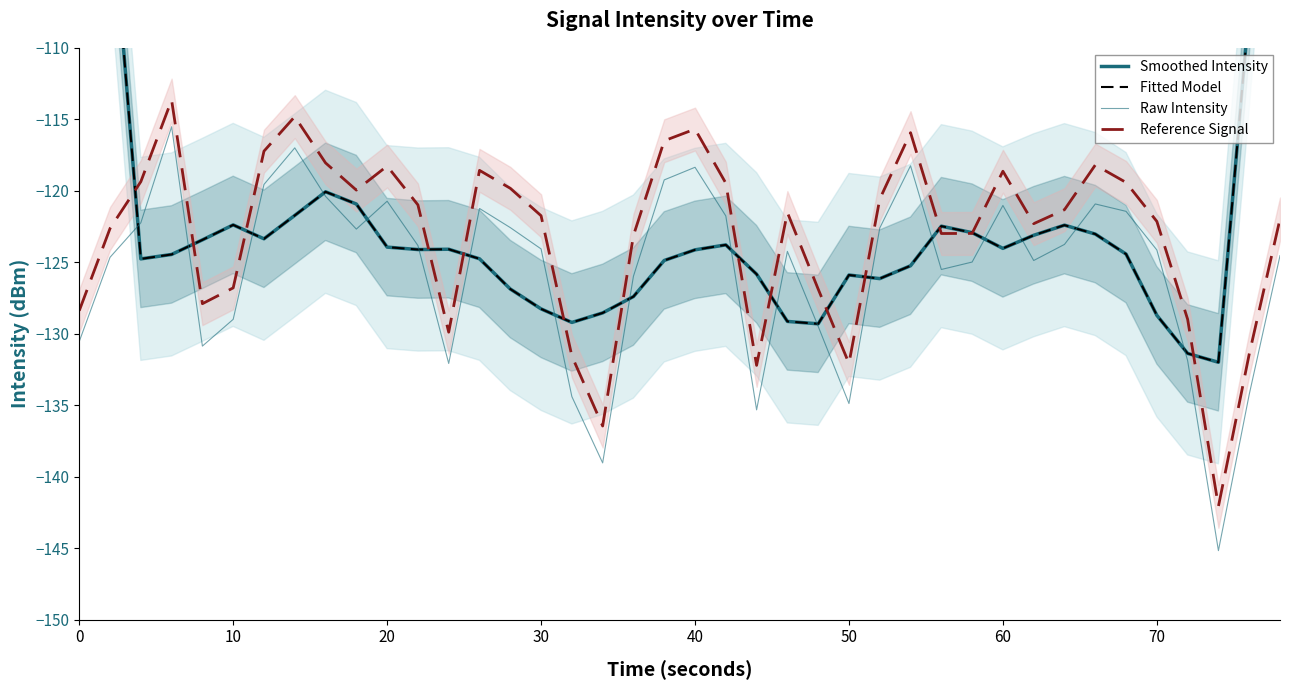

The Fitted Model series shows -178.1 at 30. True or false?

False